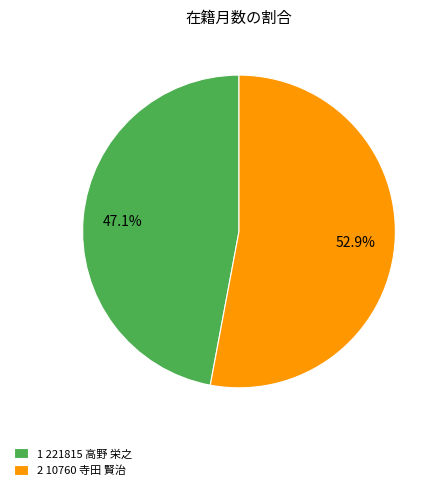

Rank the categories by value from highest to lowest.

2 10760 寺田 賢治, 1 221815 高野 栄之